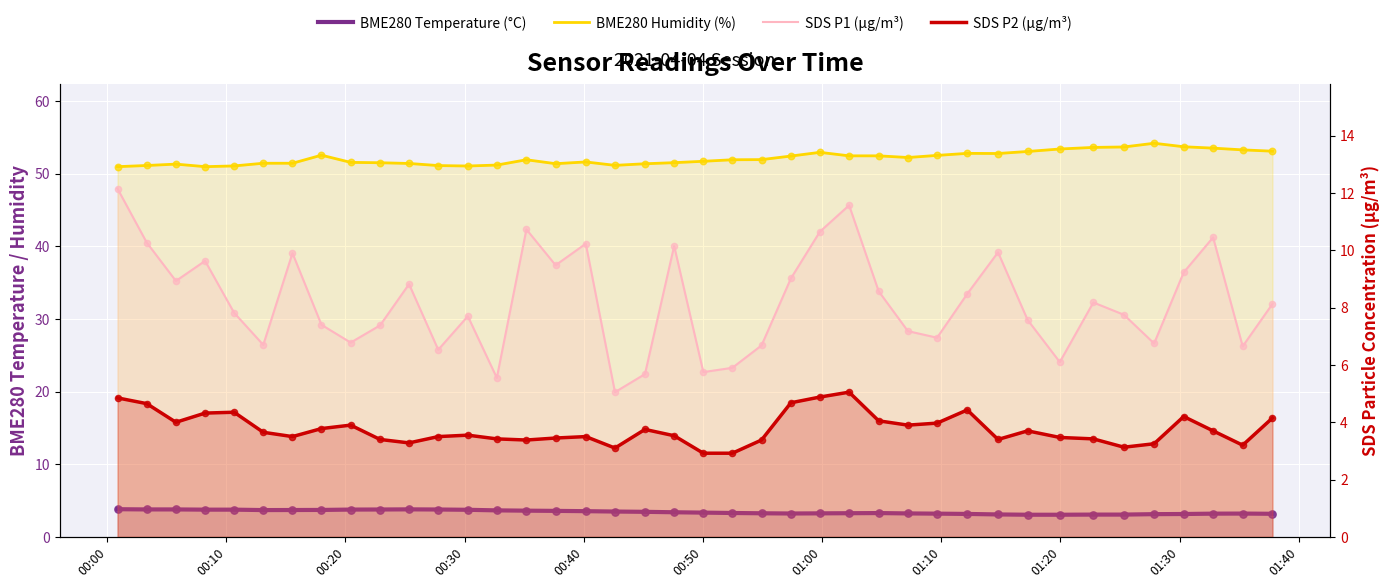

Is the value of SDS P2 (µg/m³) at 14 greater than the value of BME280 Temperature (°C) at 01:10?

No